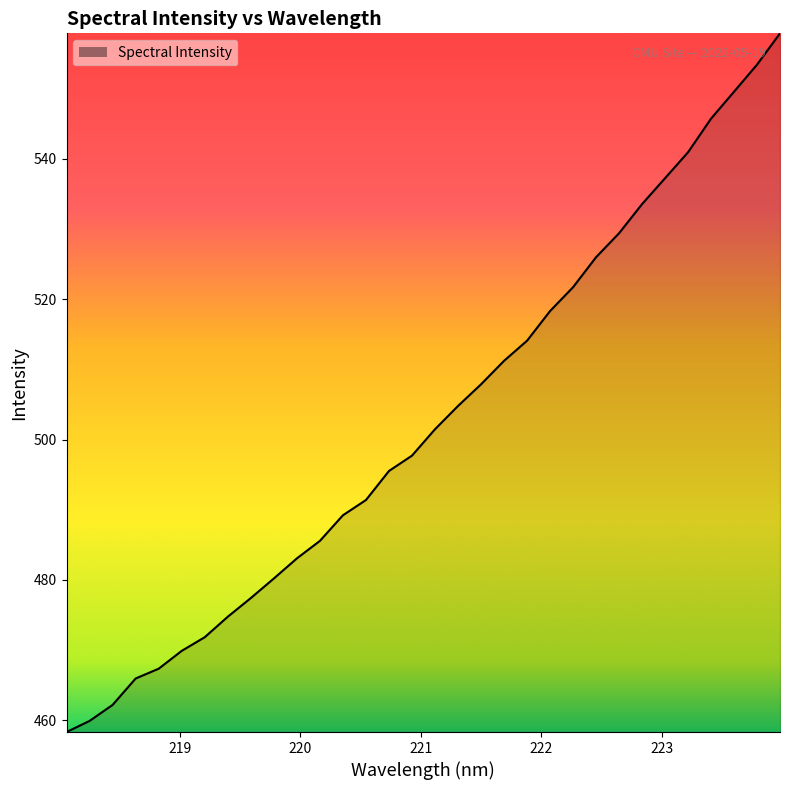

Does the chart display data point markers on the line(s)?

No